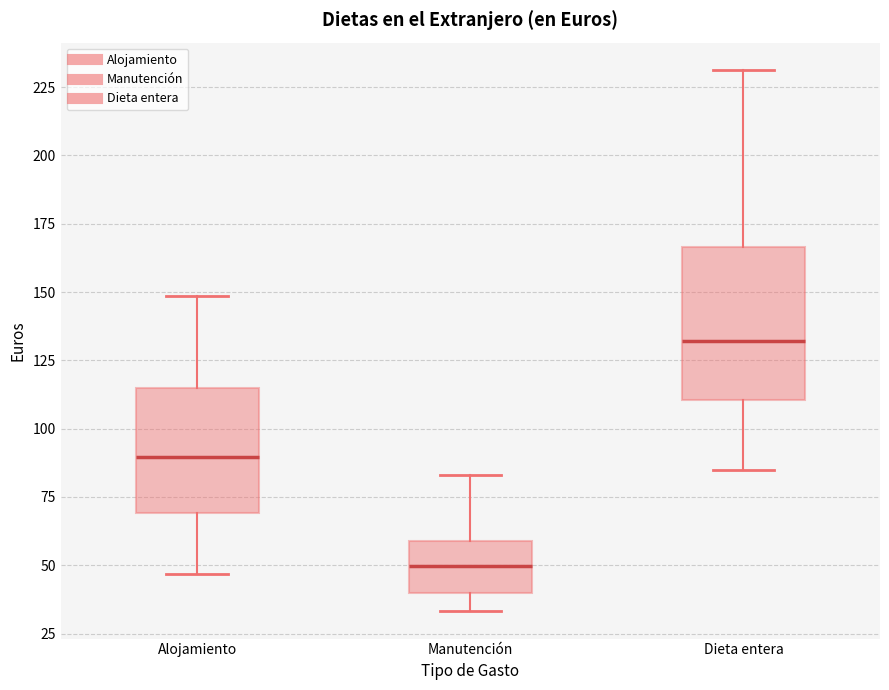

Where does the median line of the box for Alojamiento sit on the y-axis? The values are not printed on the chart, so give them approximately, as read against the axis.

90